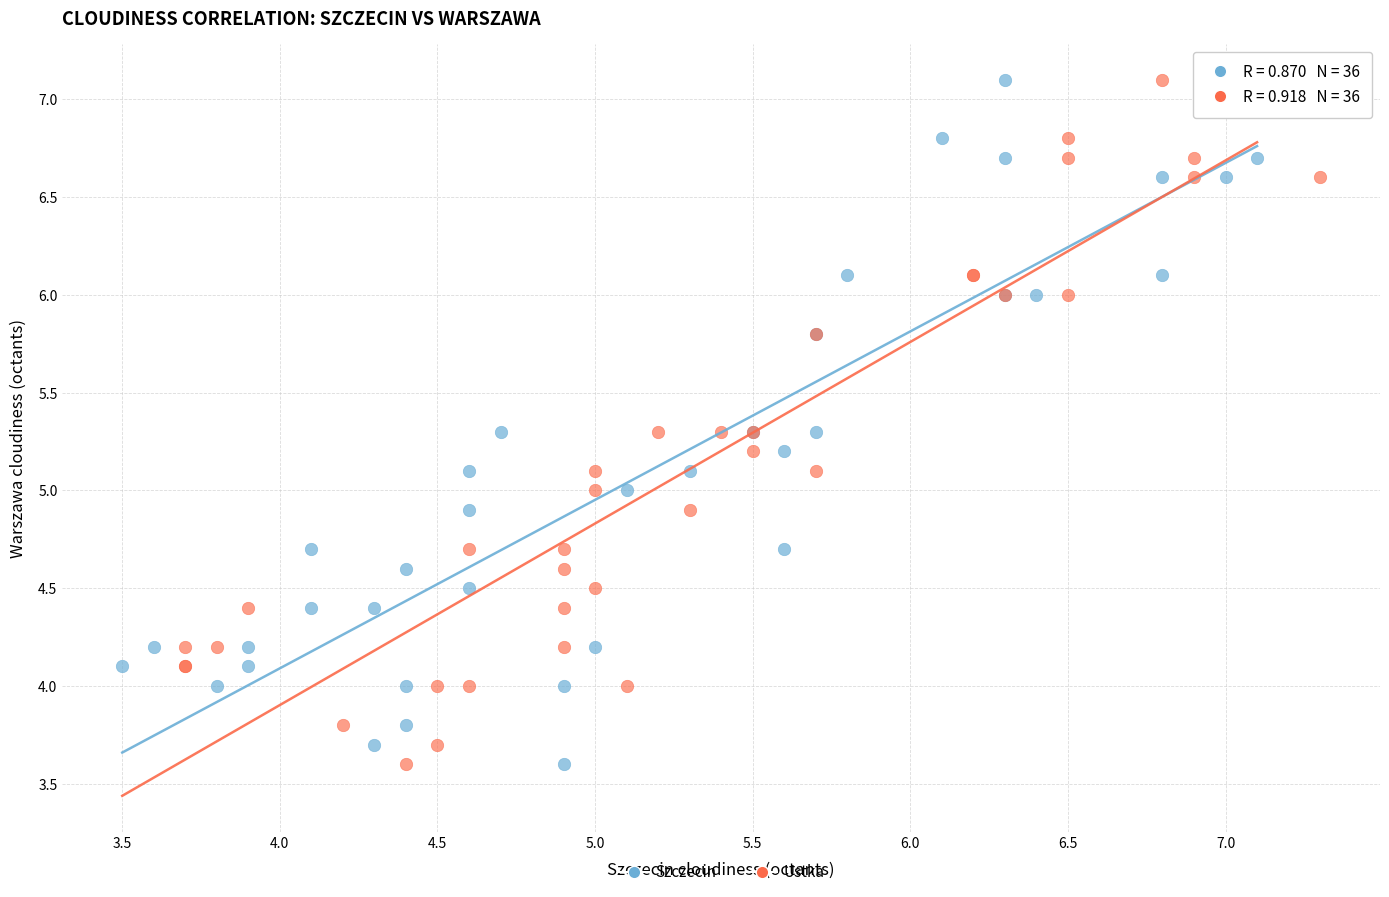

What are all the series names shown in the legend?

Szczecin, Ustka